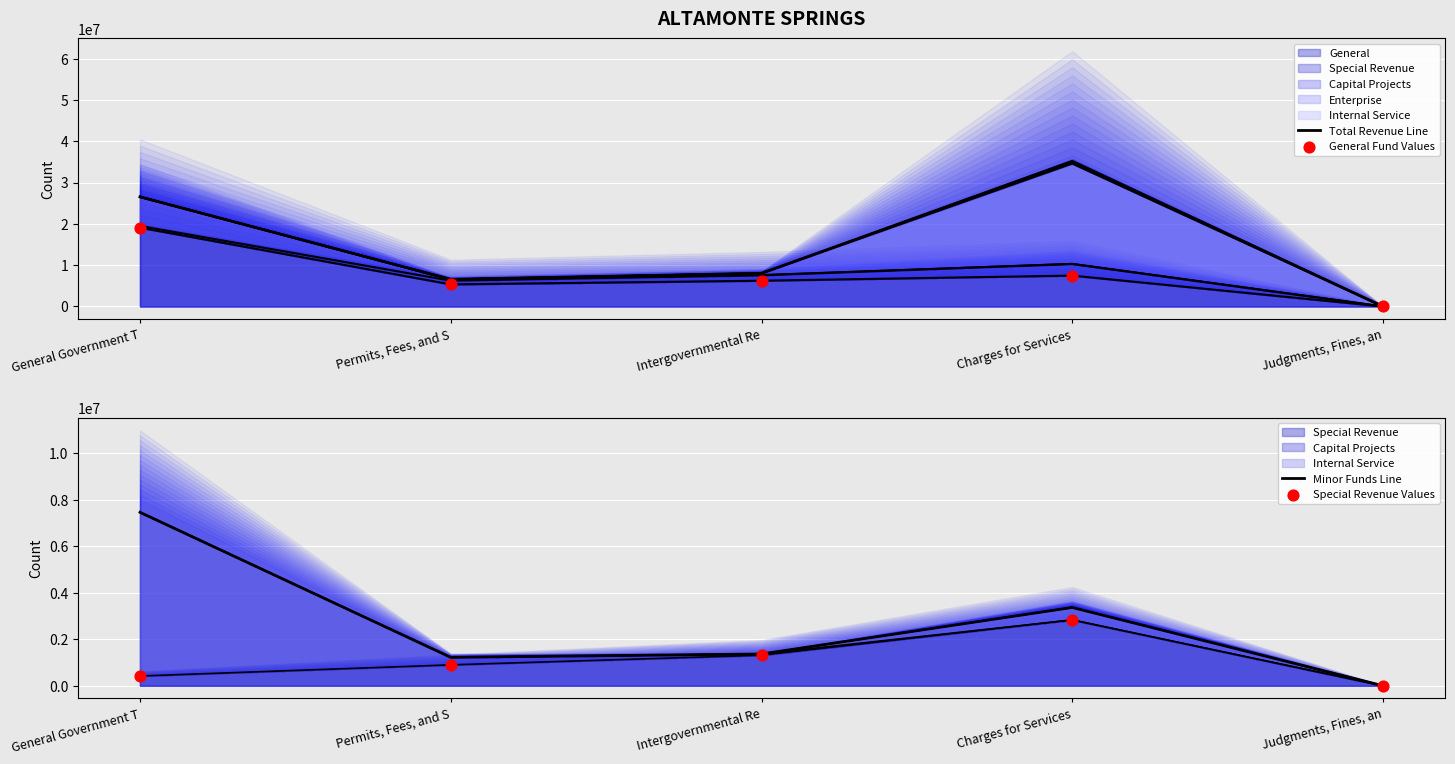

What is the total value across all series at Intergovernmental Re?

16930308